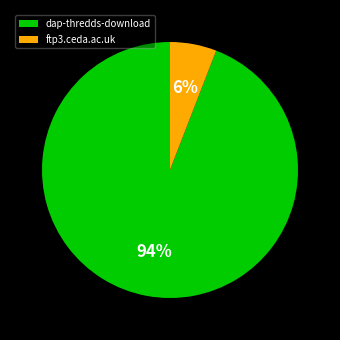

The dap-thredds-download slice represents 86% of the pie. True or false?

False